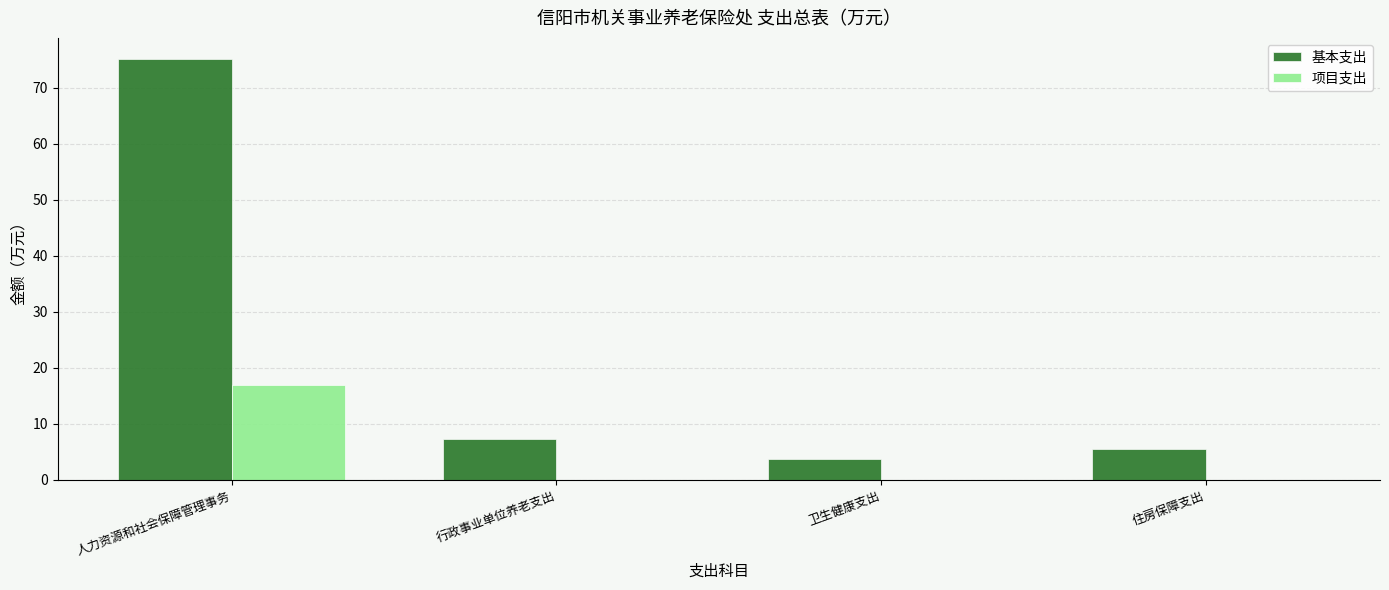

How many categories are shown in the chart?

4